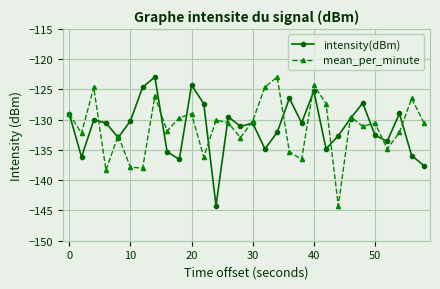

What is the value of the intensity(dBm) point at the 19th from the left?

-126.5